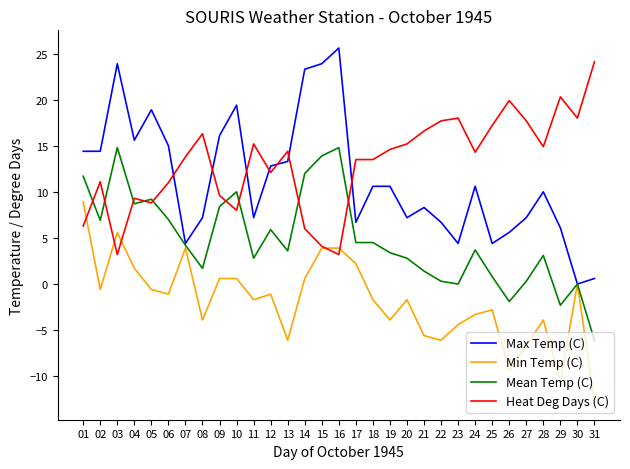

The value of Min Temp (C) at 13 is -4.0. True or false?

False